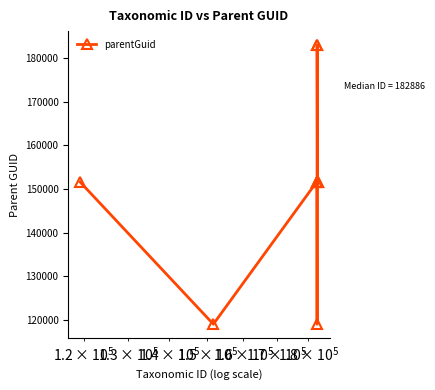

How many data points does each series have?

10